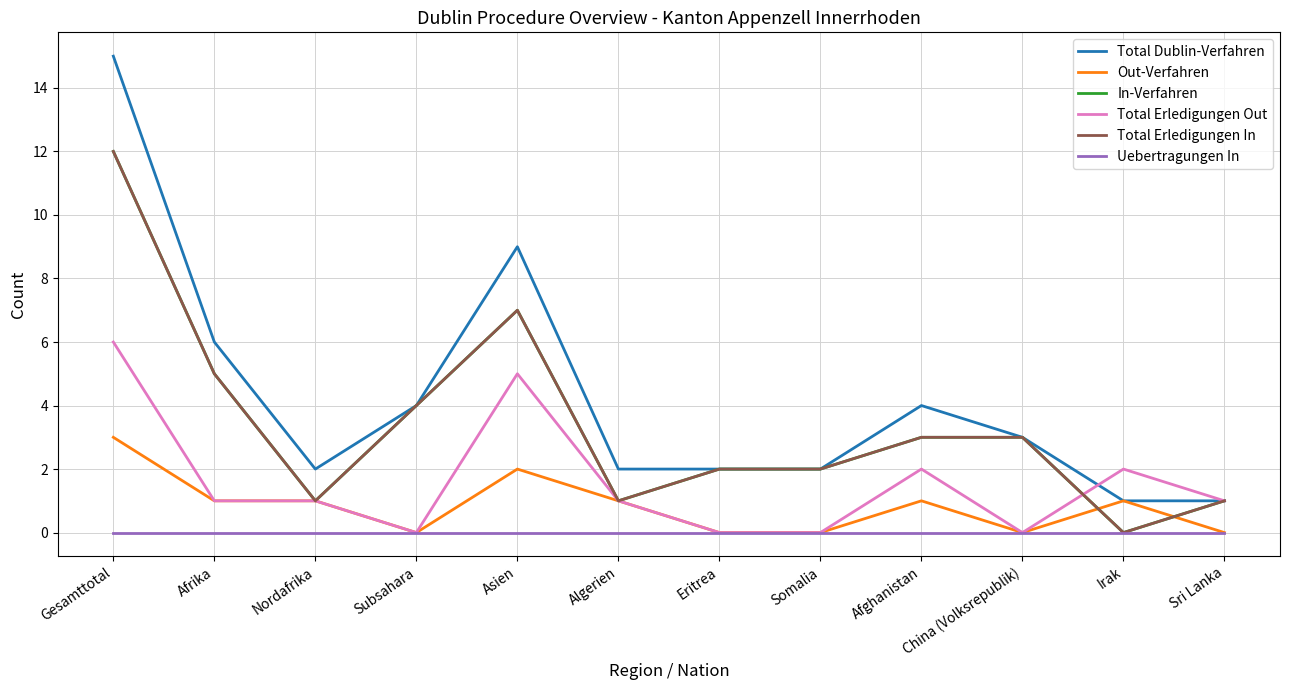

Does the chart display data point markers on the line(s)?

No